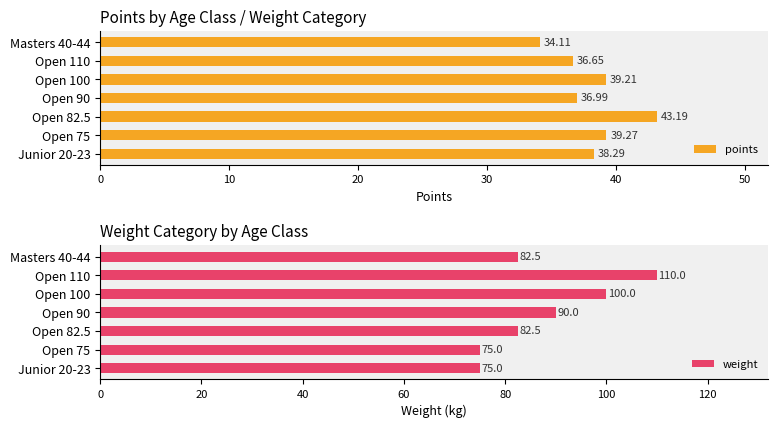

At how many categories does at least one series exceed 102?

1